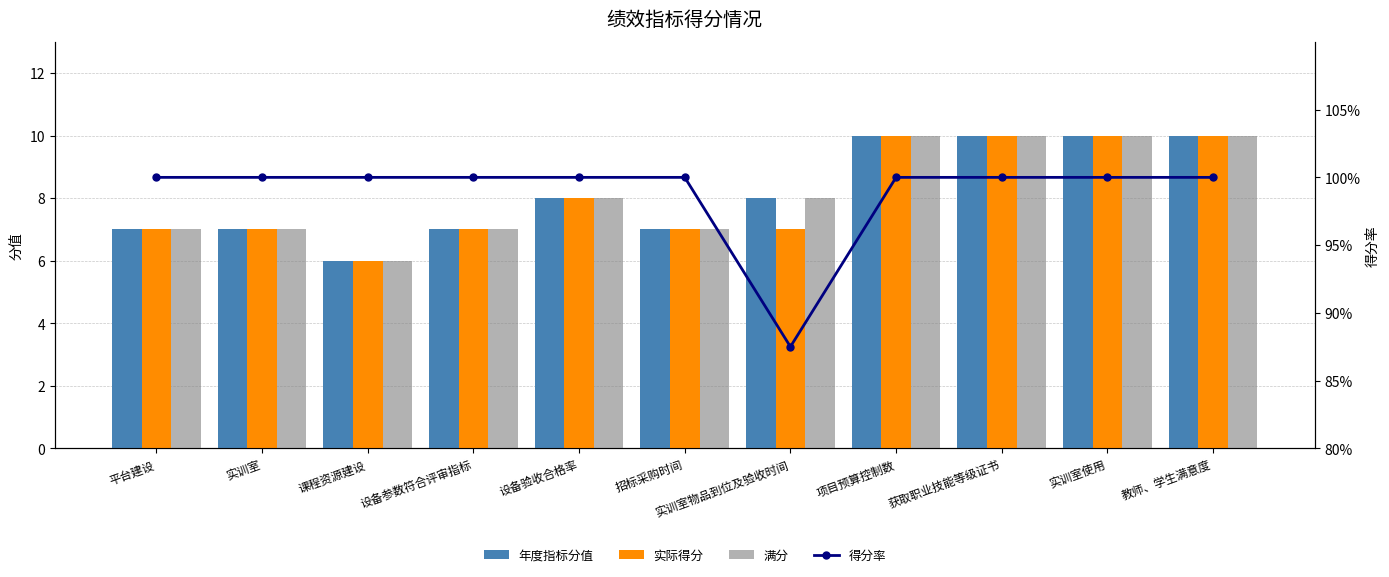

How many data points does each series have?

11